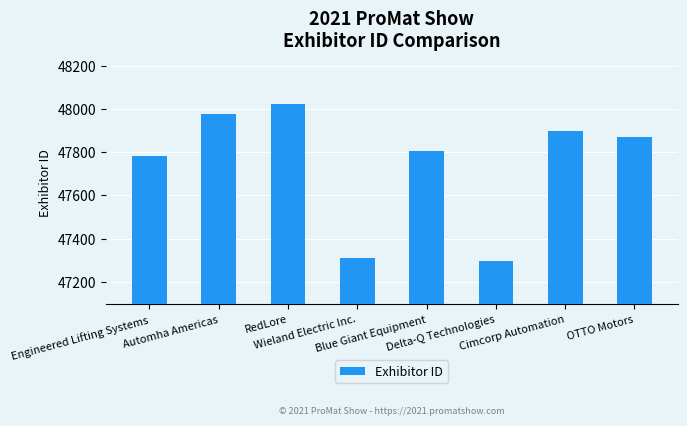

Approximately how many times larger is the value at Blue Giant Equipment compared to OTTO Motors?

1.0